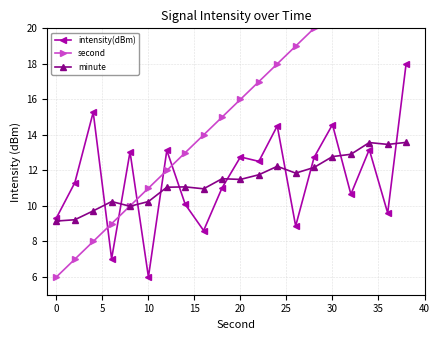

True or false: intensity(dBm) has more than 0 points higher than both neighbors.

True